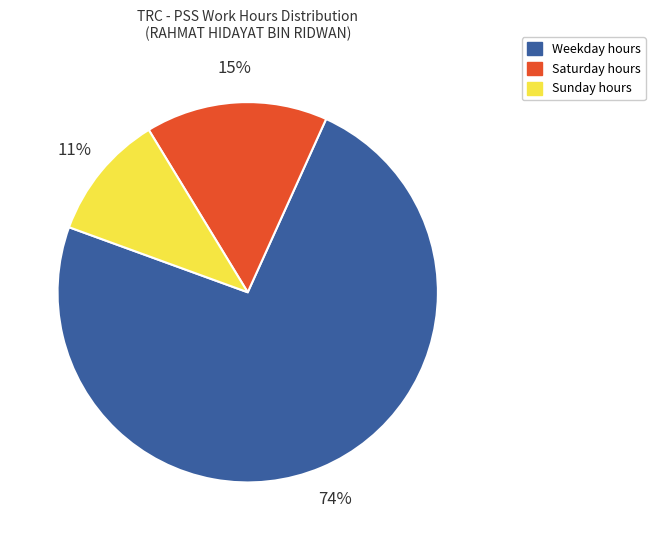

Does any single category account for the majority?

Yes